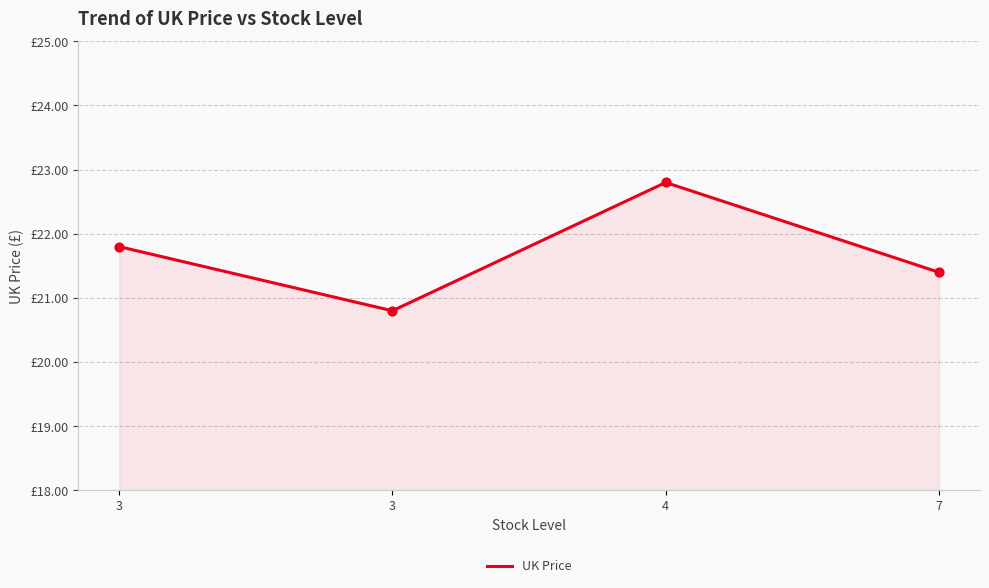

Which has a higher value, 3 or 4?

4